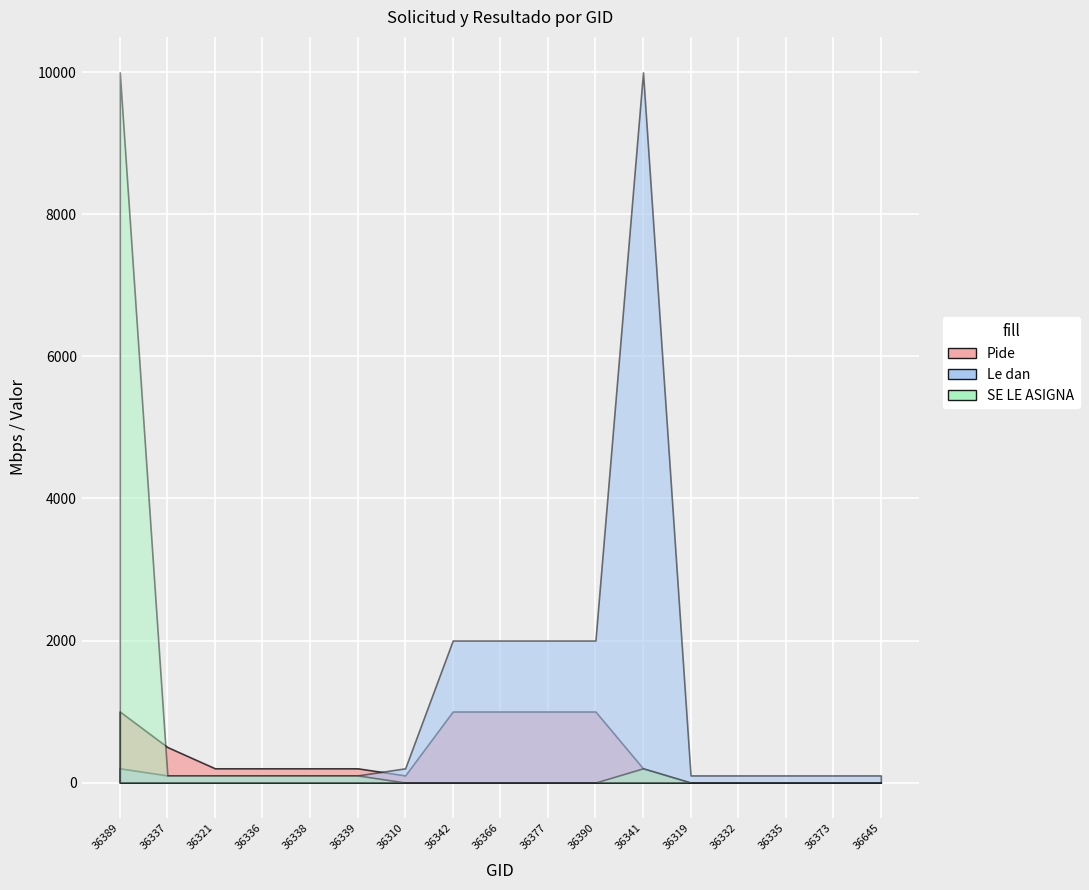

Does the chart display data point markers on the line(s)?

No